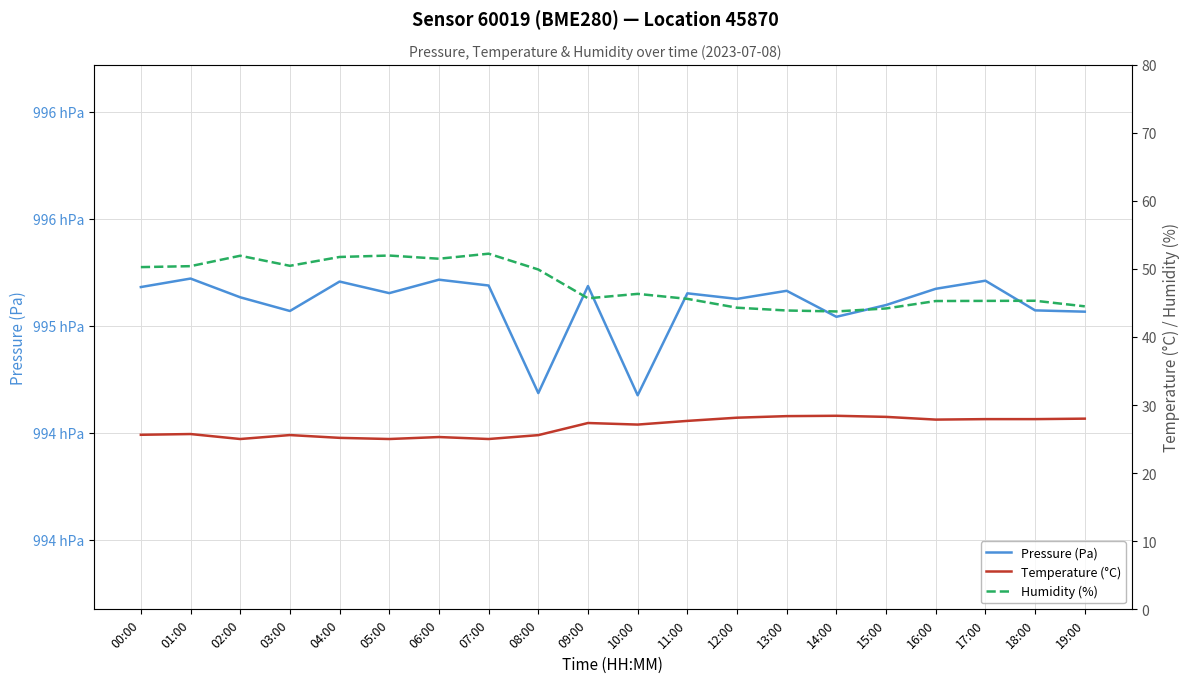

How many lines are shown in the chart?

3